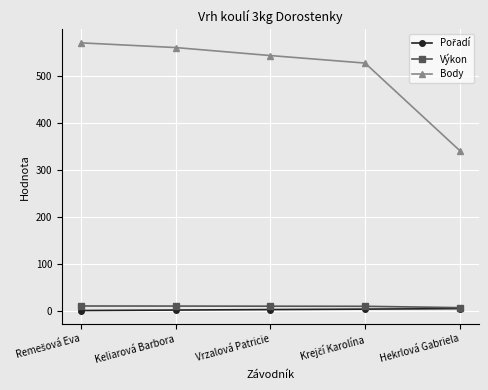

True or false: Body and Výkon intersect in this chart.

False